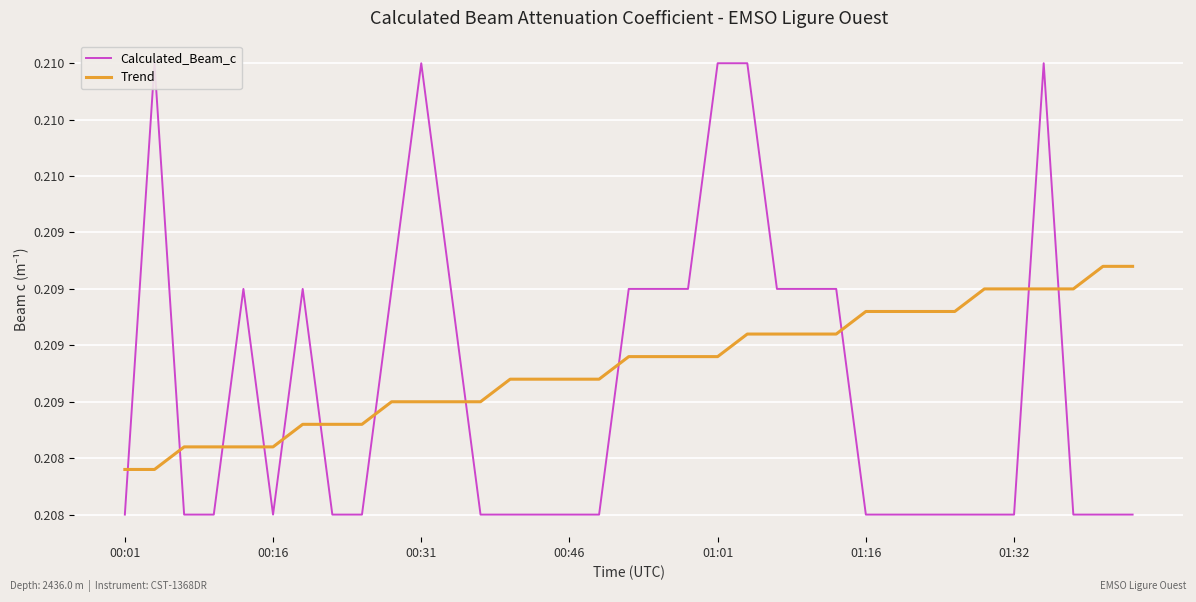

Reading left to right, transcribe all the data shown in this chart.

Calculated_Beam_c: 0.2	0.2	0.2	0.2	0.2	0.2	0.2	0.2	0.2	0.2	0.2	0.2	0.2	0.2	0.2	0.2	0.2	0.2	0.2	0.2	0.2	0.2	0.2	0.2	0.2	0.2	0.2	0.2	0.2	0.2	0.2	0.2	0.2	0.2	0.2
Trend: 0.2	0.2	0.2	0.2	0.2	0.2	0.2	0.2	0.2	0.2	0.2	0.2	0.2	0.2	0.2	0.2	0.2	0.2	0.2	0.2	0.2	0.2	0.2	0.2	0.2	0.2	0.2	0.2	0.2	0.2	0.2	0.2	0.2	0.2	0.2